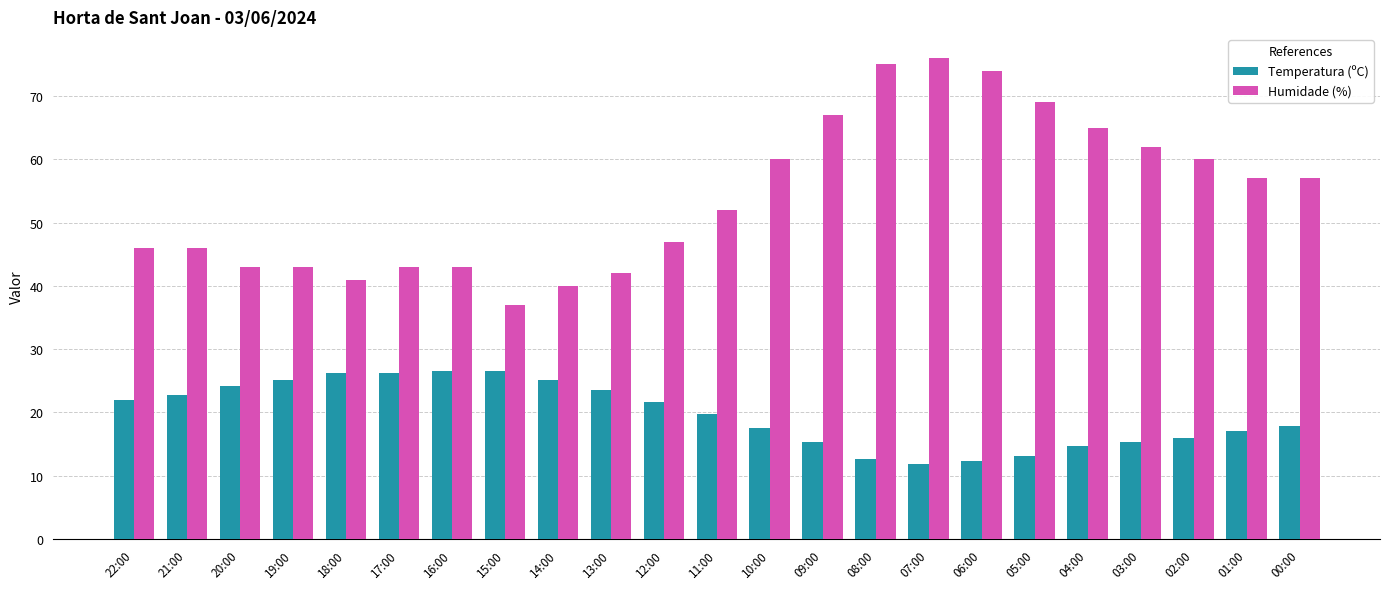

Does the chart contain stacked bars?

No